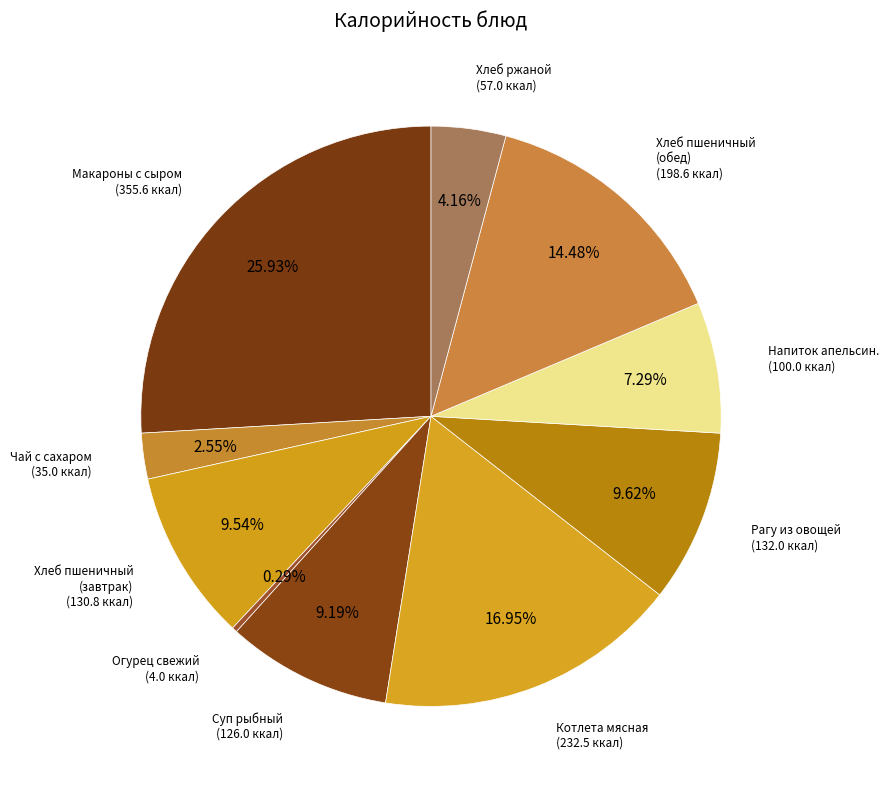

How many segments does this pie chart have?

10